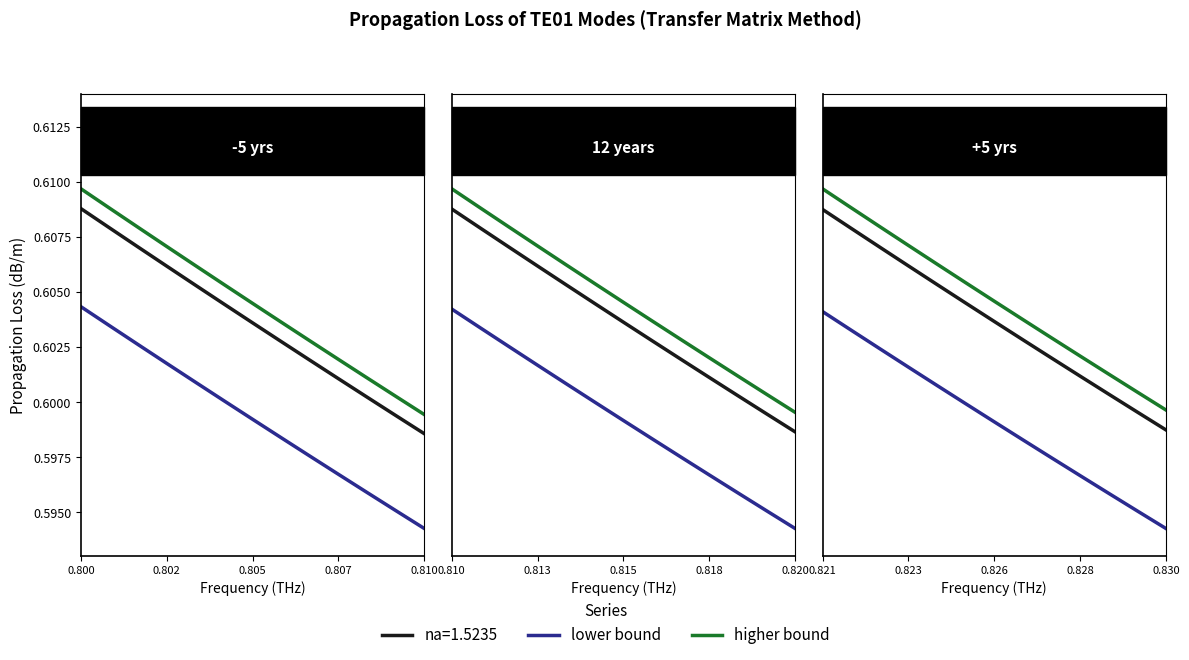

Which series has the largest total across all categories?

higher bound